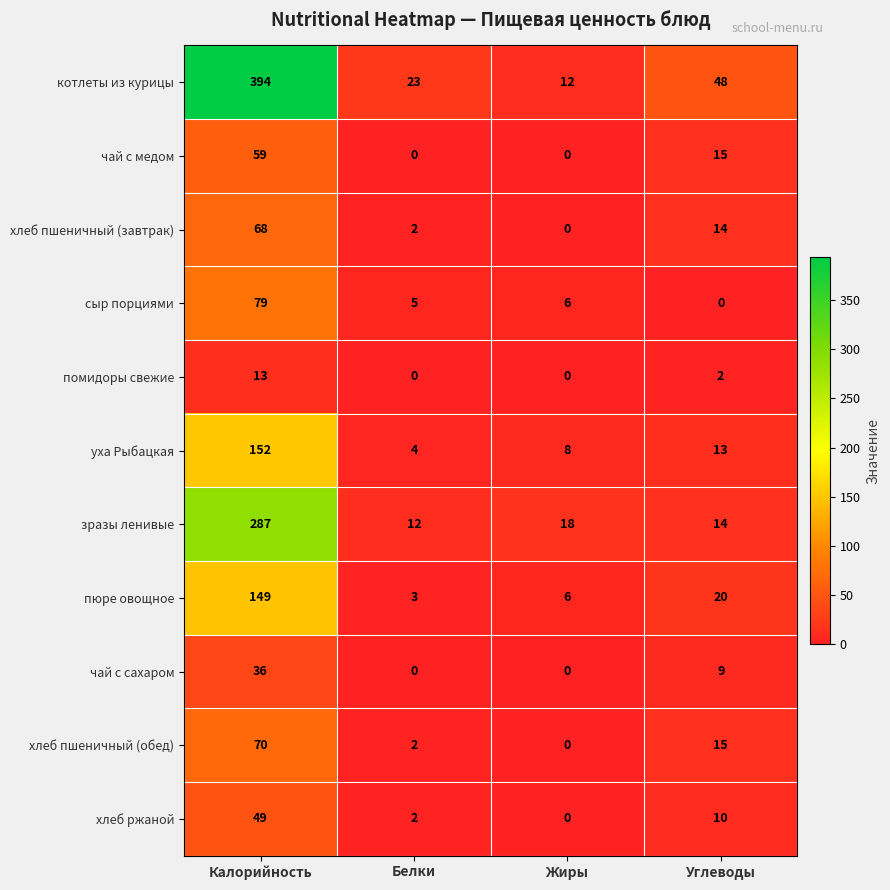

At which label does зразы ленивые reach its minimum?

Белки